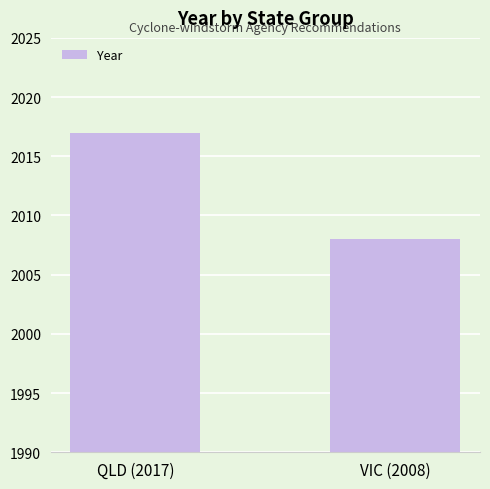

What is the sum of all values?

4025